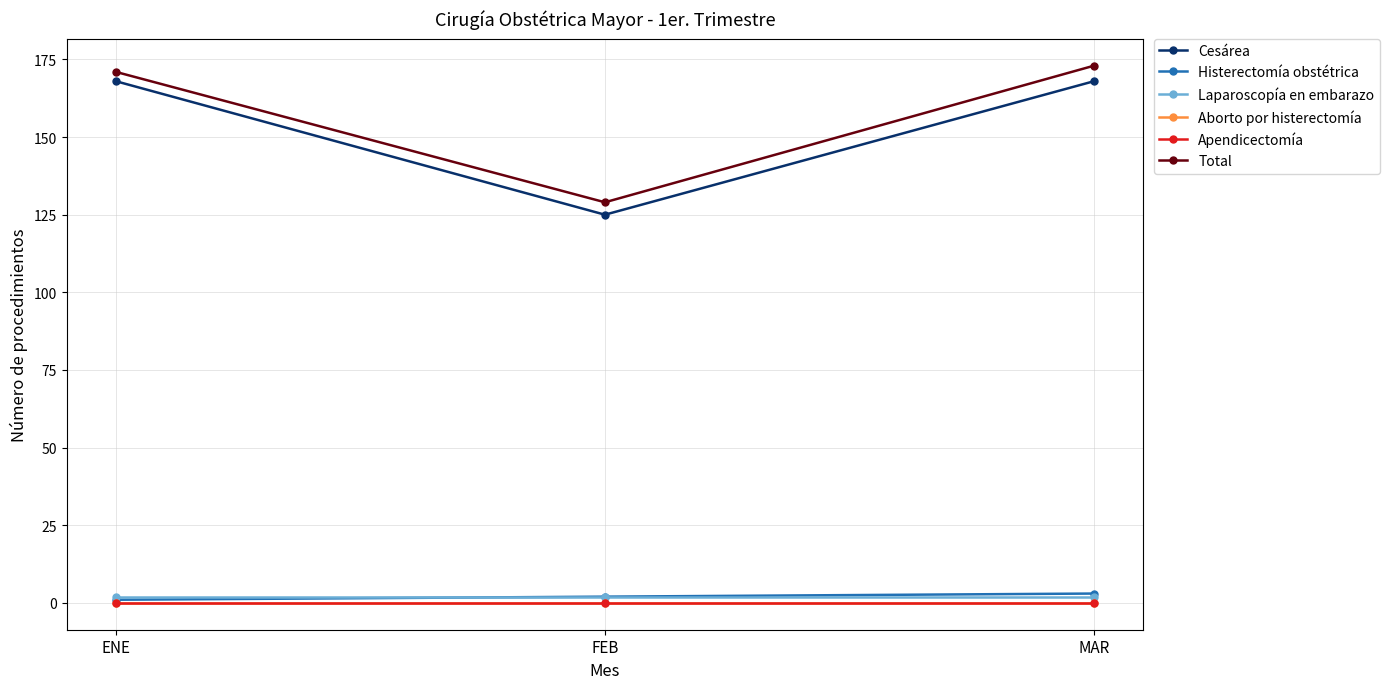

Is this an area chart (filled region under the line)?

No